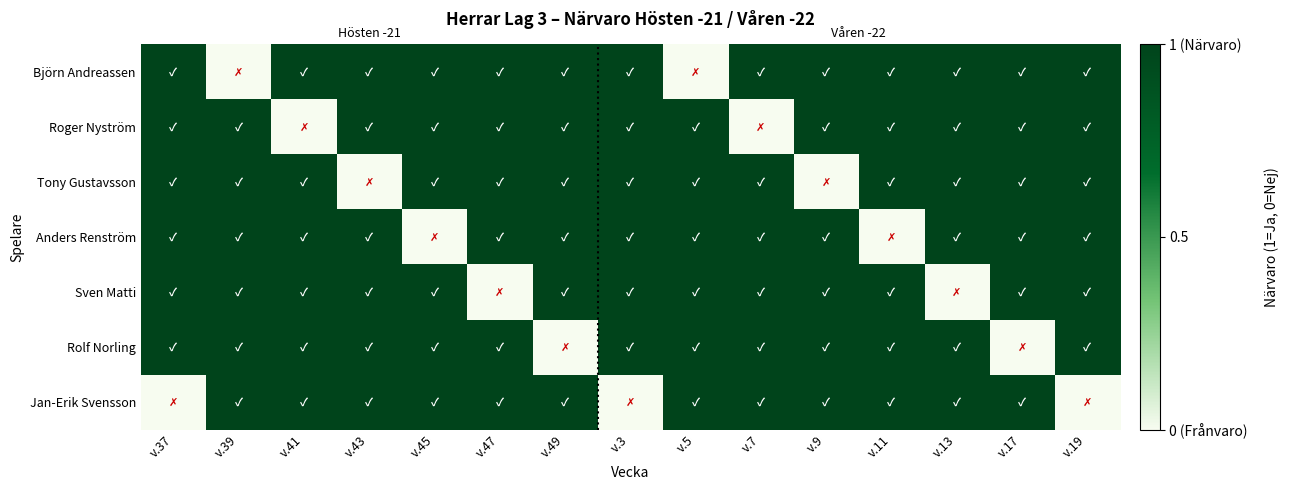

Reading left to right, what are all the values shown in this chart?

Björn Andreassen: v.37=1	v.39=0	v.41=1	v.43=1	v.45=1	v.47=1	v.49=1	v.3=1	v.5=0	v.7=1	v.9=1	v.11=1	v.13=1	v.17=1	v.19=1
Roger Nyström: v.37=1	v.39=1	v.41=0	v.43=1	v.45=1	v.47=1	v.49=1	v.3=1	v.5=1	v.7=0	v.9=1	v.11=1	v.13=1	v.17=1	v.19=1
Tony Gustavsson: v.37=1	v.39=1	v.41=1	v.43=0	v.45=1	v.47=1	v.49=1	v.3=1	v.5=1	v.7=1	v.9=0	v.11=1	v.13=1	v.17=1	v.19=1
Anders Renström: v.37=1	v.39=1	v.41=1	v.43=1	v.45=0	v.47=1	v.49=1	v.3=1	v.5=1	v.7=1	v.9=1	v.11=0	v.13=1	v.17=1	v.19=1
Sven Matti: v.37=1	v.39=1	v.41=1	v.43=1	v.45=1	v.47=0	v.49=1	v.3=1	v.5=1	v.7=1	v.9=1	v.11=1	v.13=0	v.17=1	v.19=1
Rolf Norling: v.37=1	v.39=1	v.41=1	v.43=1	v.45=1	v.47=1	v.49=0	v.3=1	v.5=1	v.7=1	v.9=1	v.11=1	v.13=1	v.17=0	v.19=1
Jan-Erik Svensson: v.37=0	v.39=1	v.41=1	v.43=1	v.45=1	v.47=1	v.49=1	v.3=0	v.5=1	v.7=1	v.9=1	v.11=1	v.13=1	v.17=1	v.19=0